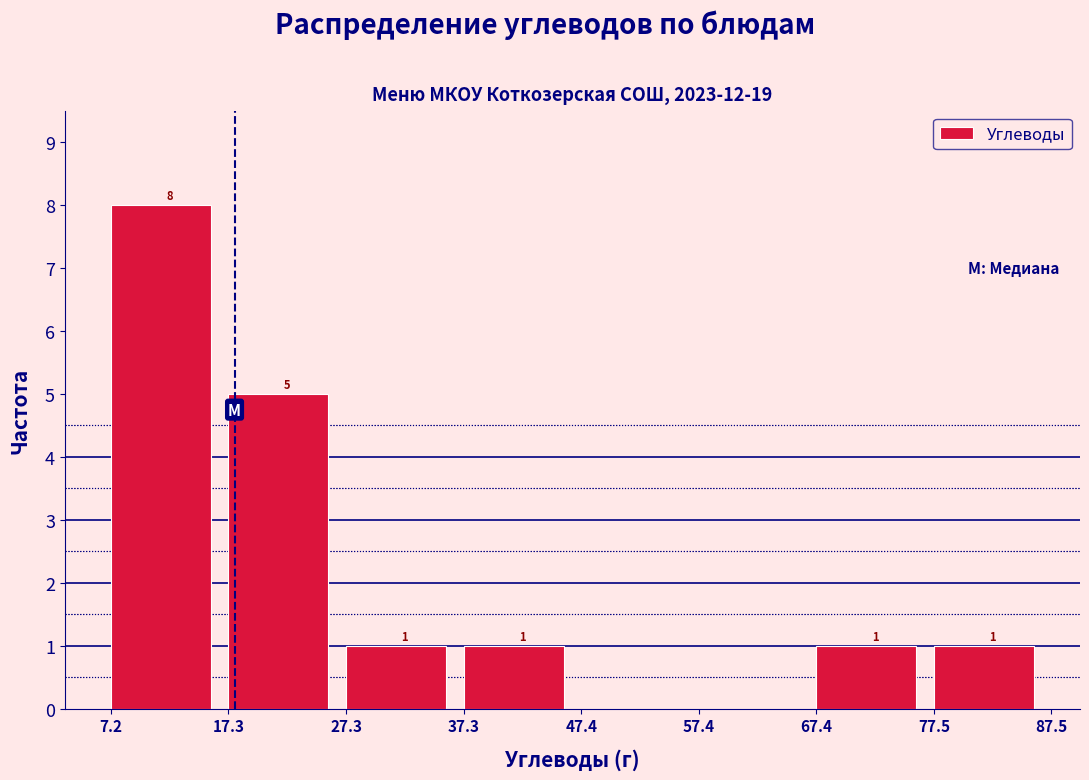

Which range on the x-axis has the tallest bar?

7.2 to 17.3